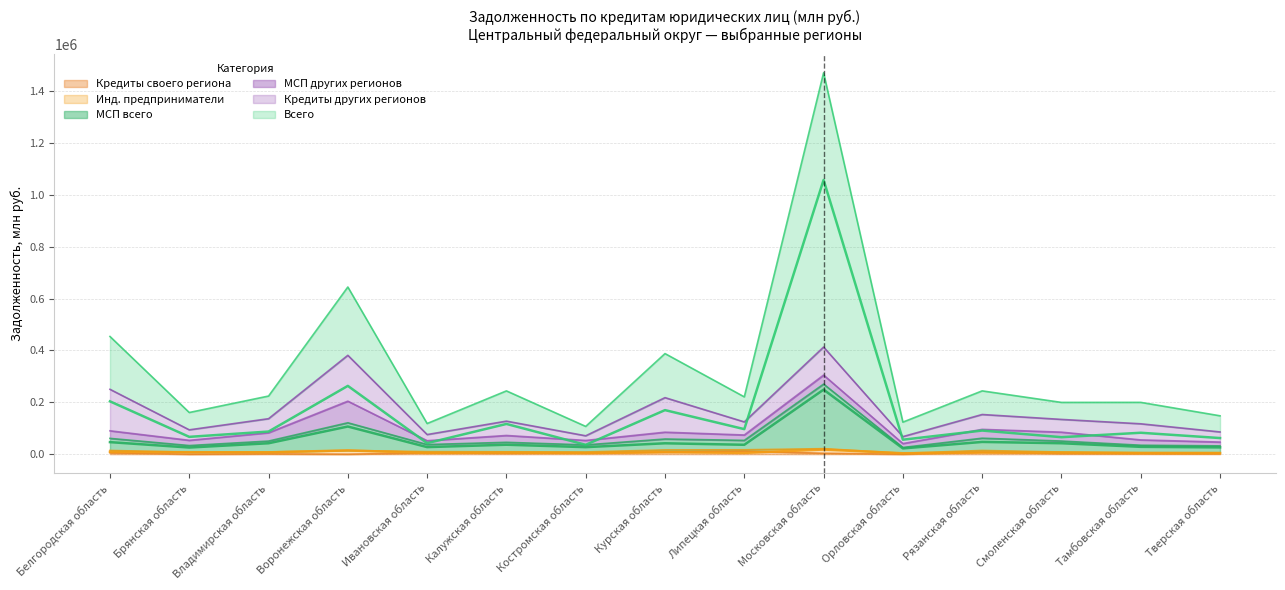

At which label does Инд. предприниматели first exceed 6189?

Белгородская область